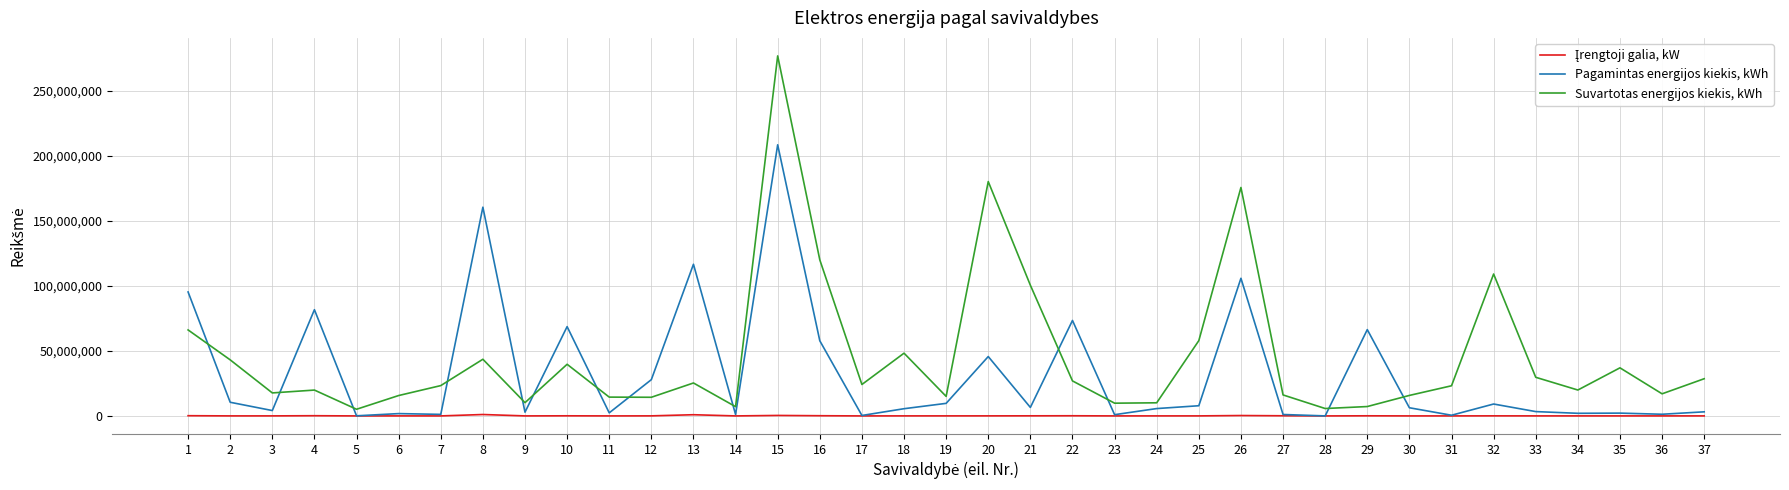

What is the average value of the Suvartotas energijos kiekis, kWh series?

45926398.8